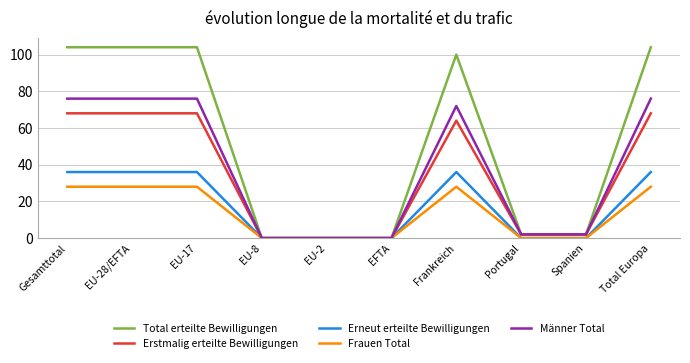

What are all the series names shown in the legend?

Total erteilte Bewilligungen, Erstmalig erteilte Bewilligungen, Erneut erteilte Bewilligungen, Frauen Total, Männer Total